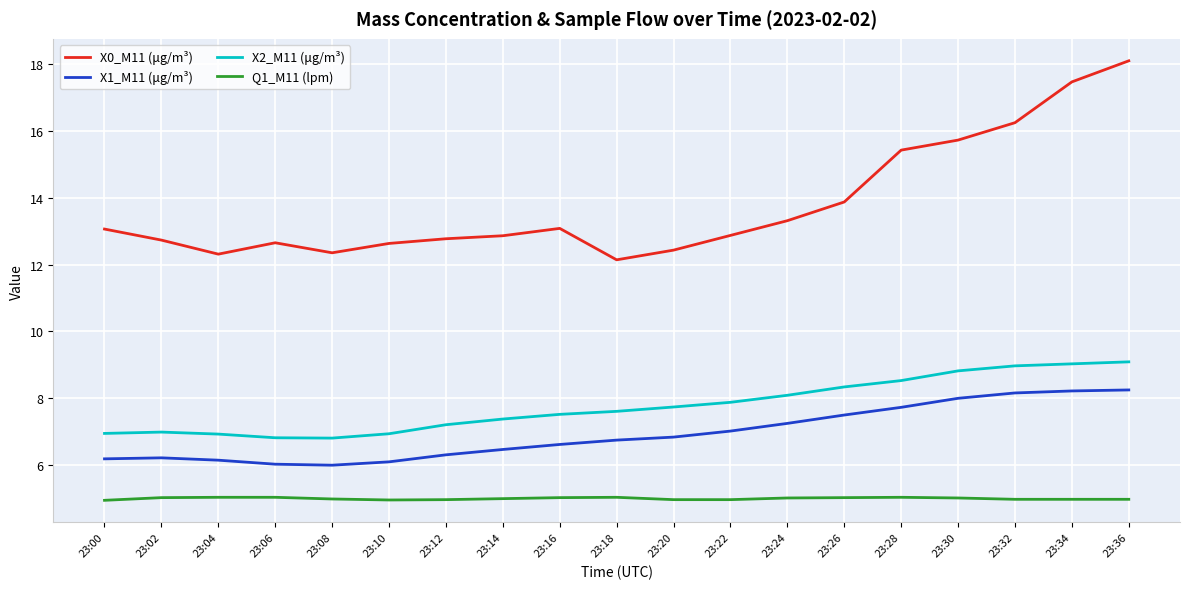

True or false: X0_M11 (μg/m³) and Q1_M11 (lpm) cross at least once.

False